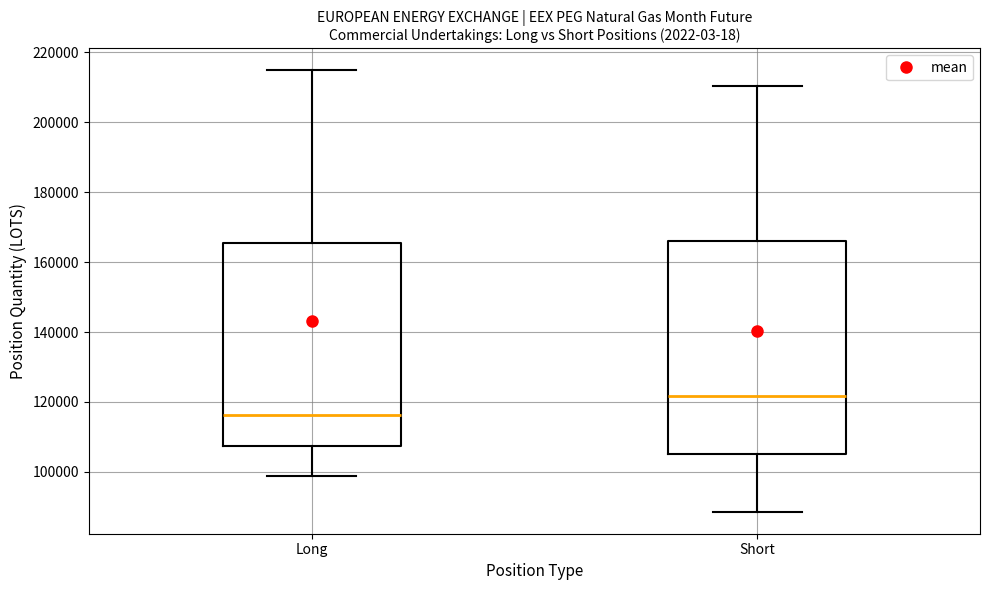

Reading left to right, transcribe this box plot: for each box, give where its median line is, the range the box spans, and where its two whiskers end, as read against the y-axis. The values are not printed on the chart, so give them approximately, as read against the axis.

Long: median 116000, box 108000 to 166000, whiskers 98000 to 214000
Short: median 122000, box 106000 to 166000, whiskers 88000 to 210000